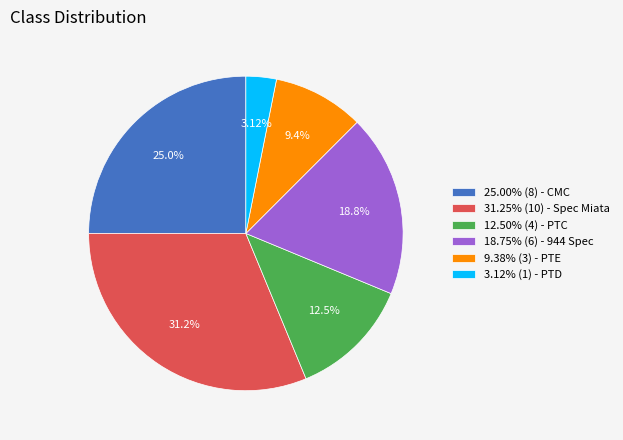

Rank the categories by value from highest to lowest.

31.25% (10) - Spec Miata, 25.00% (8) - CMC, 18.75% (6) - 944 Spec, 12.50% (4) - PTC, 9.38% (3) - PTE, 3.12% (1) - PTD